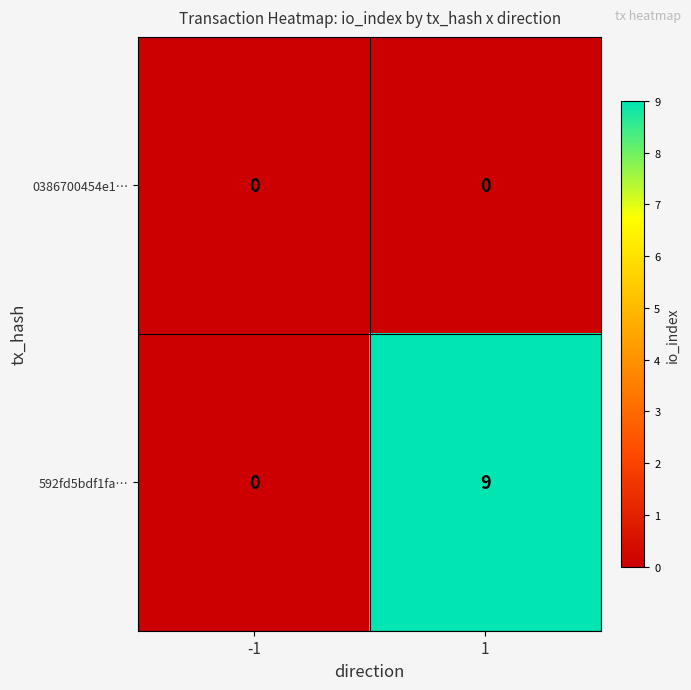

Which series has the largest range (max minus min)?

592fd5bdf1fa…